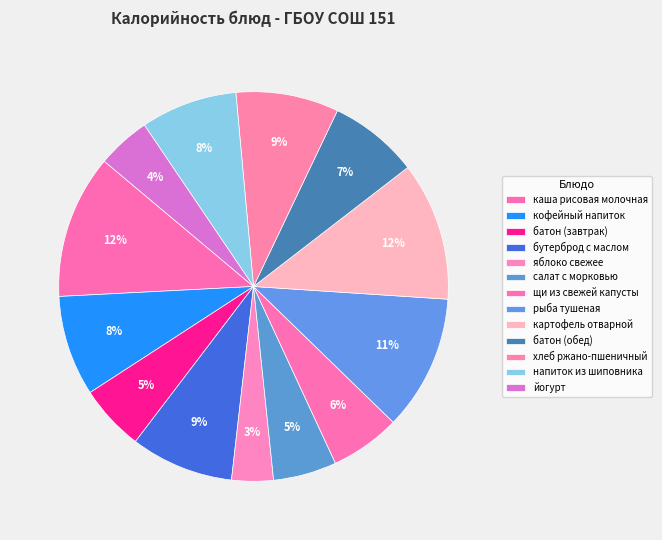

Count the number of slices in the pie.

13